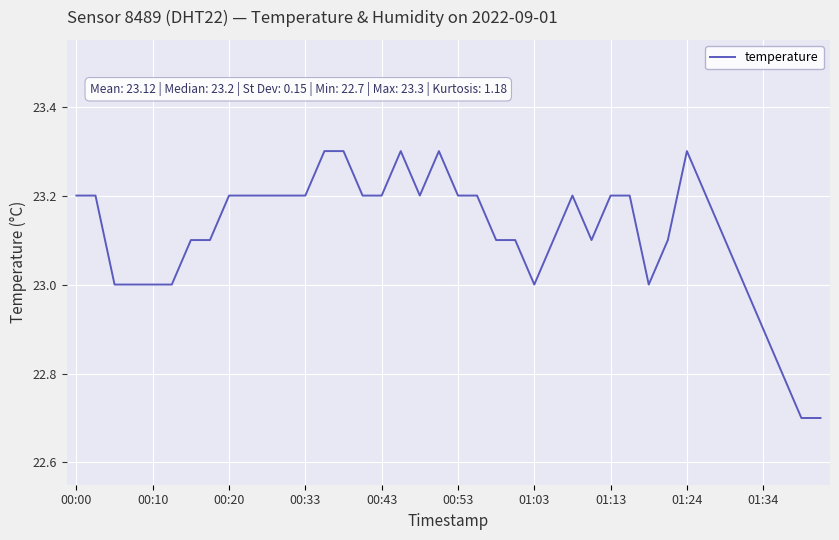

What is the difference between the maximum and minimum values?

0.6